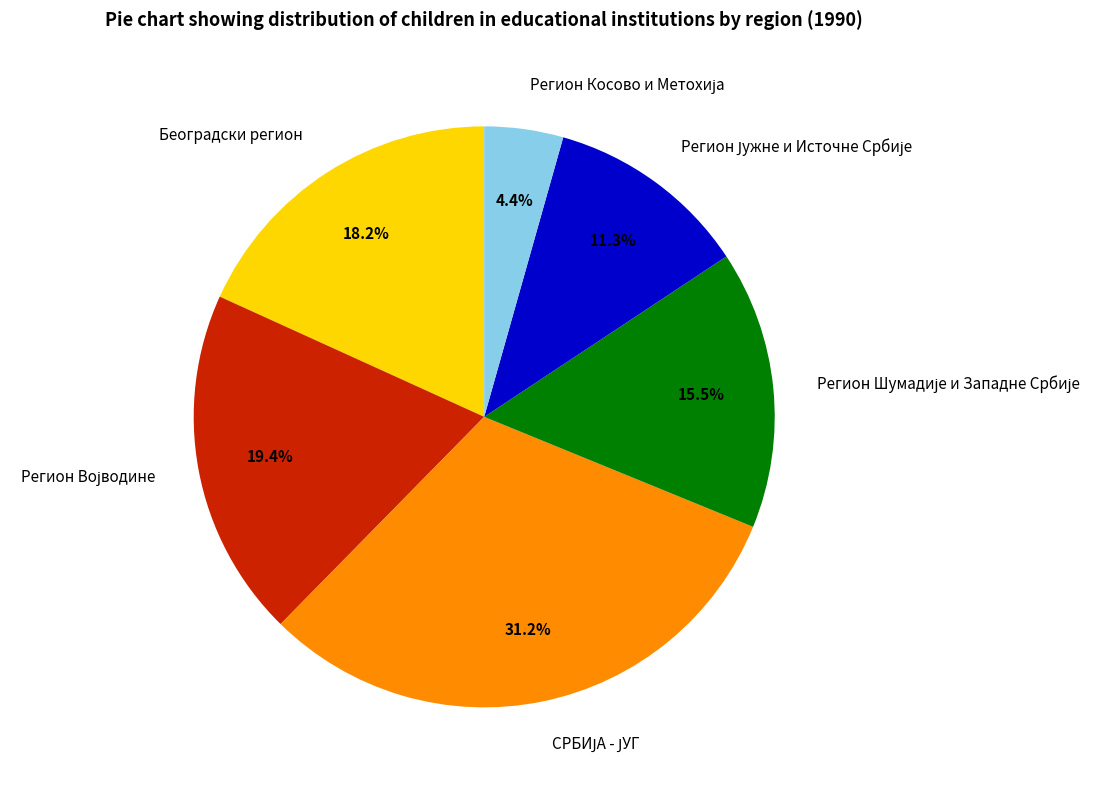

Is there a majority slice in this chart?

No